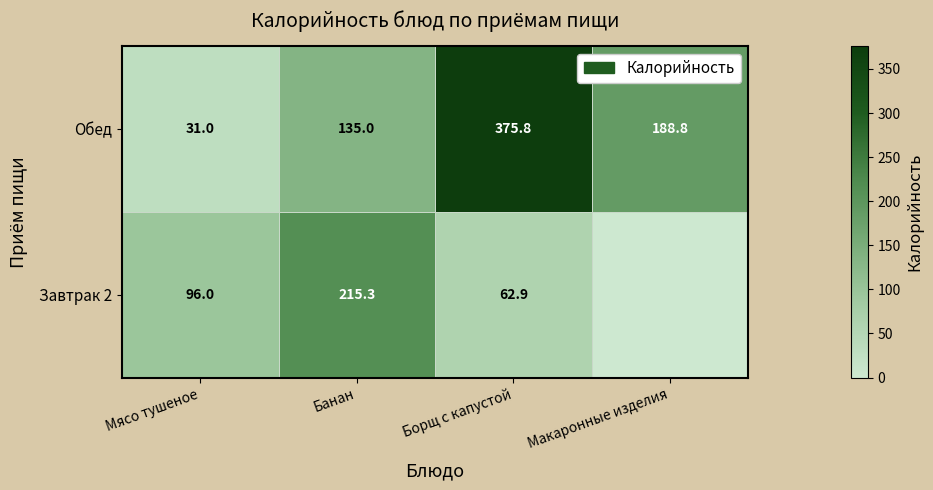

What is the difference between the maximum and minimum values in the Обед series?

344.8